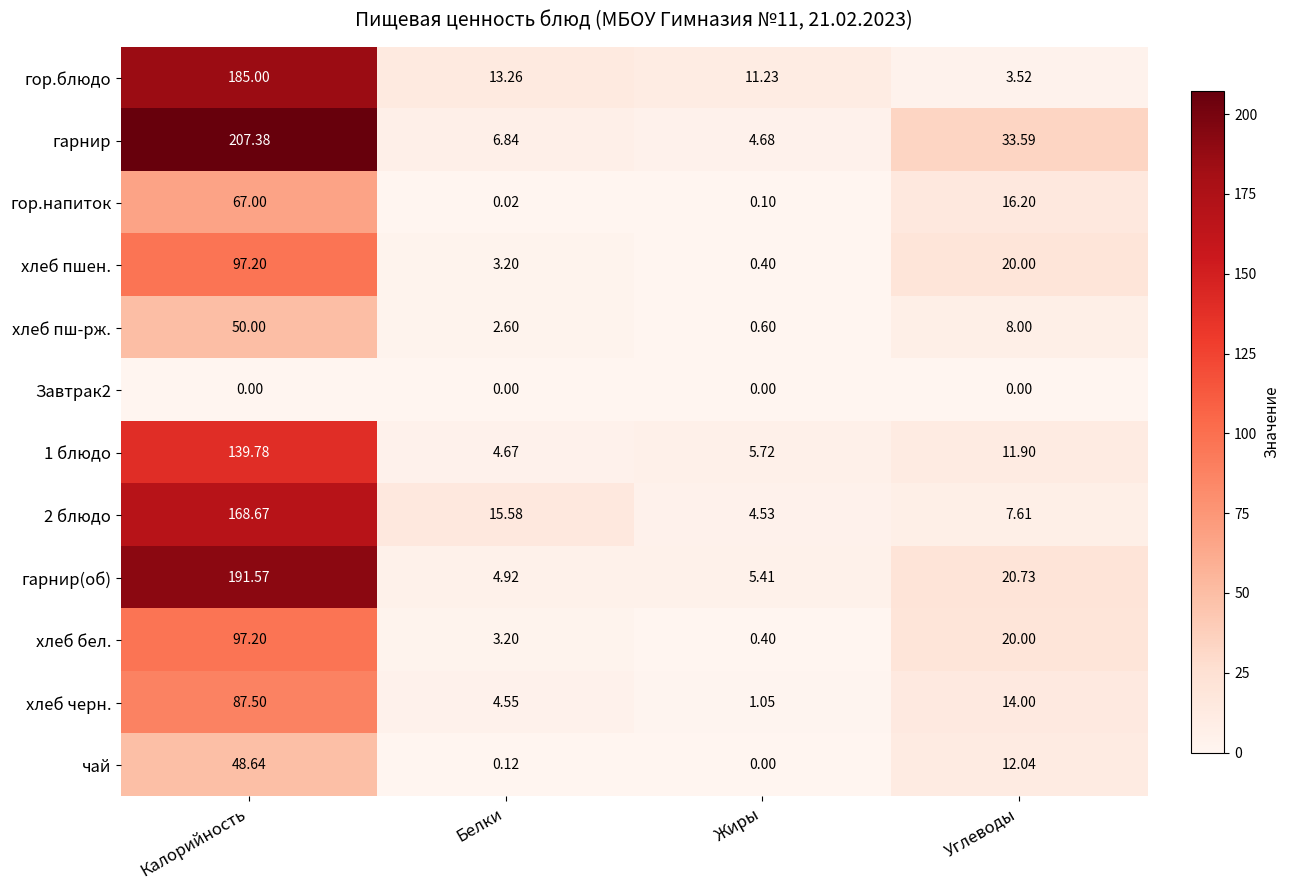

Where is хлеб бел. nearest to the value 48?

Углеводы